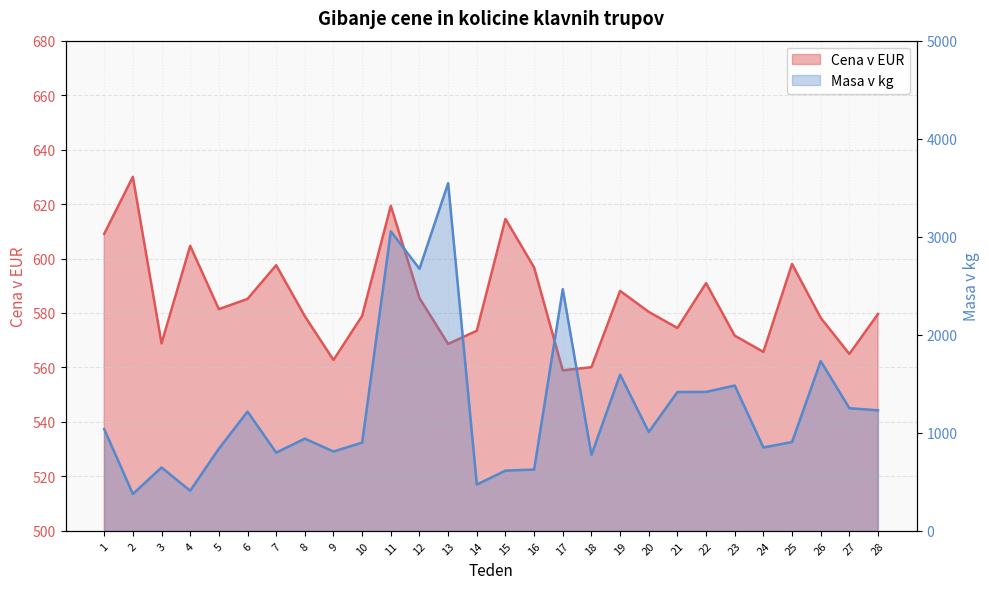

Is the value of Masa v kg at 20 greater than the value of Cena v EUR at 6?

Yes